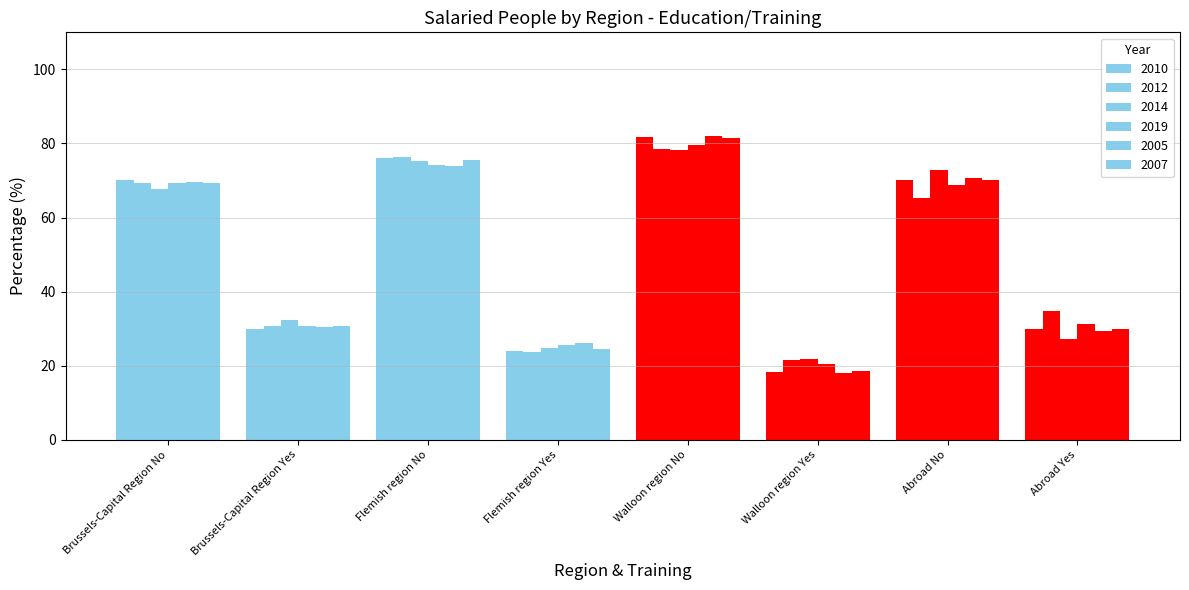

What is the lowest value of the 2005 series?

18.0